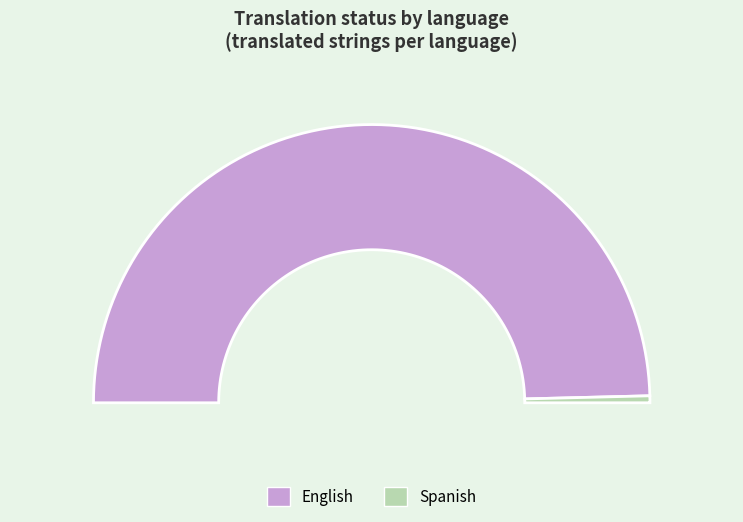

To the nearest percent, what is the average slice percentage?

50%